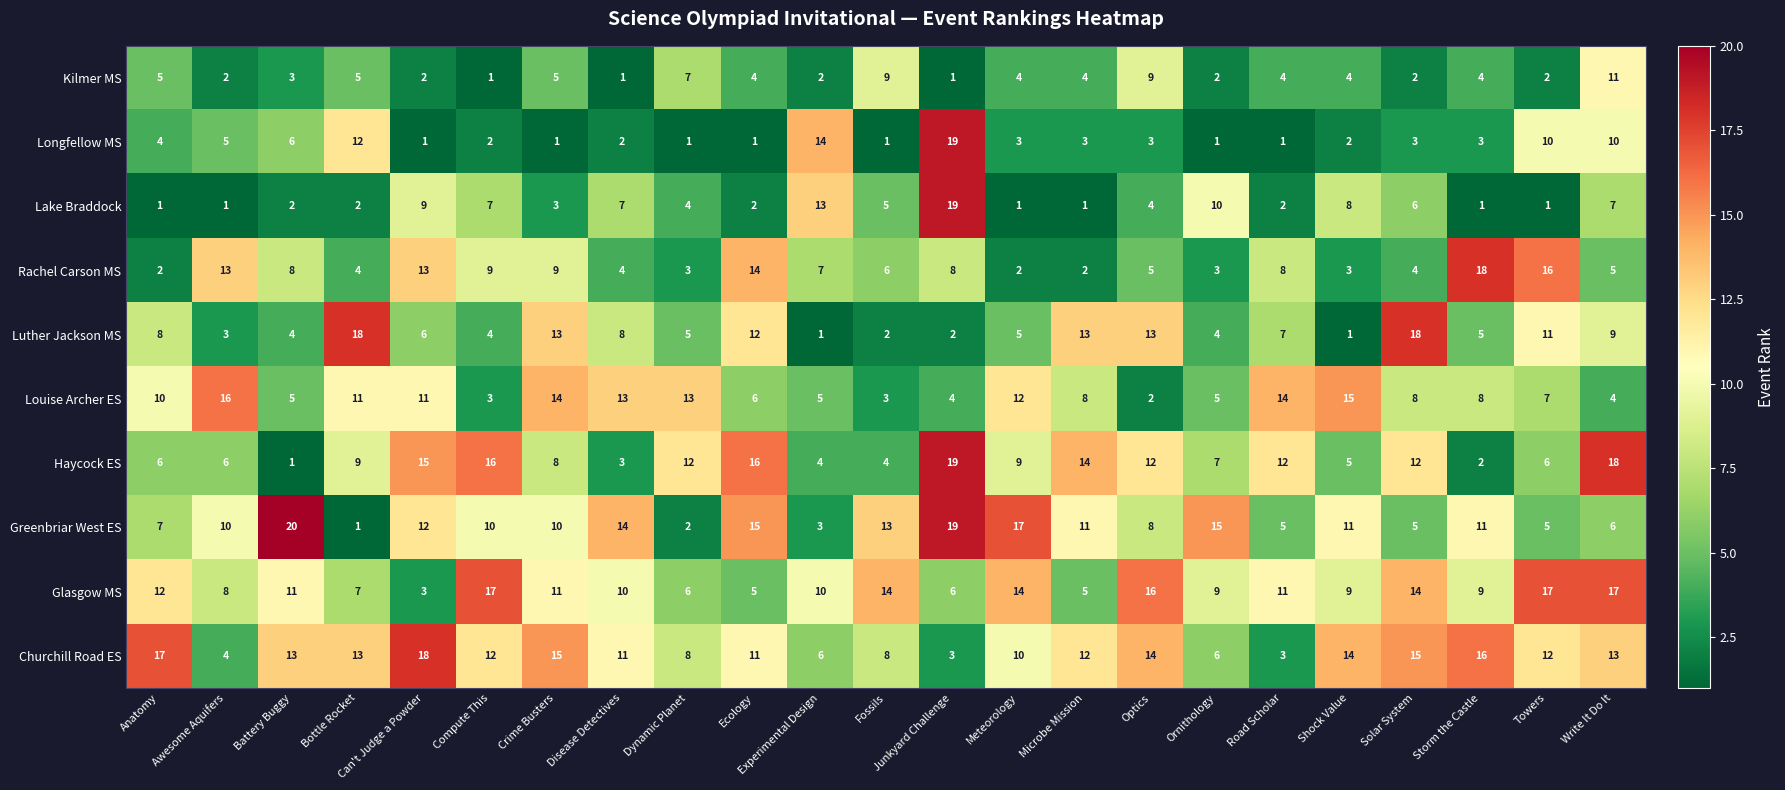

What is the total value across all series at Battery Buggy?

73